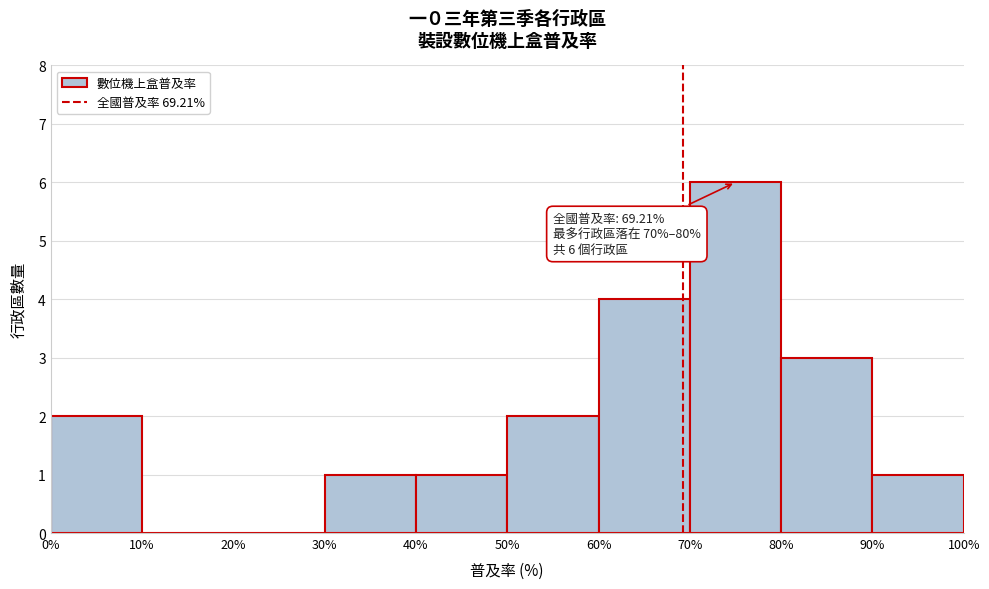

Which range on the x-axis has the tallest bar?

70% to 80%